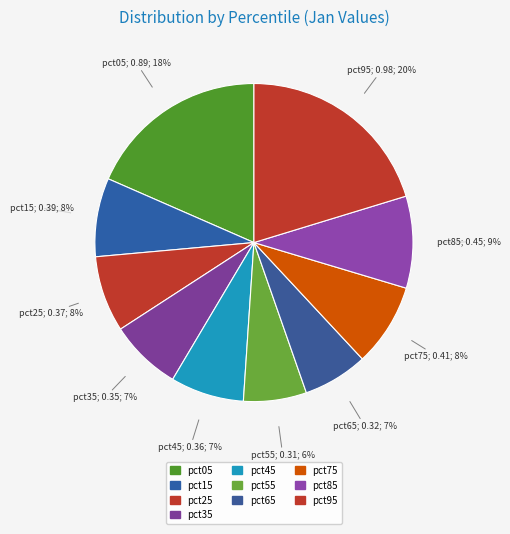

Count the number of slices in the pie.

10